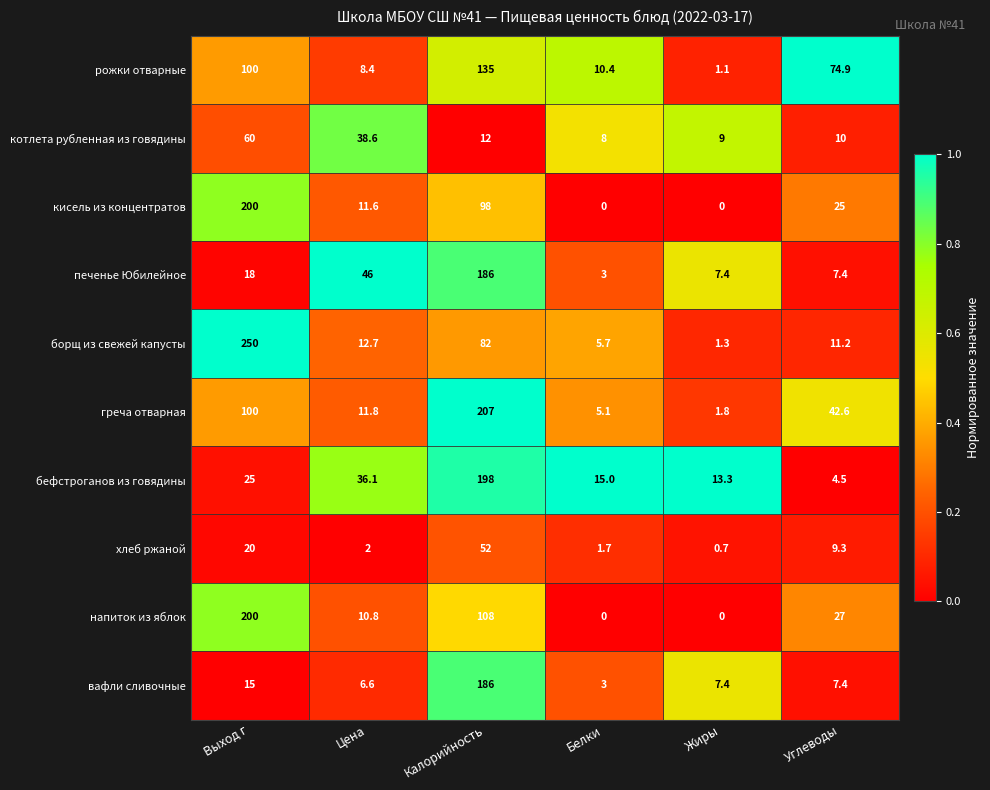

Rank the series at Цена from highest to lowest value.

печенье Юбилейное, котлета рубленная из говядины, бефстроганов из говядины, борщ из свежей капусты, греча отварная, кисель из концентратов, напиток из яблок, рожки отварные, вафли сливочные, хлеб ржаной